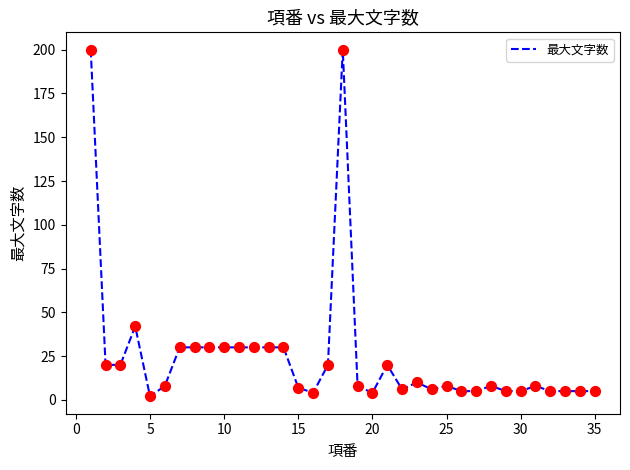

What is the maximum value shown in the chart?

200